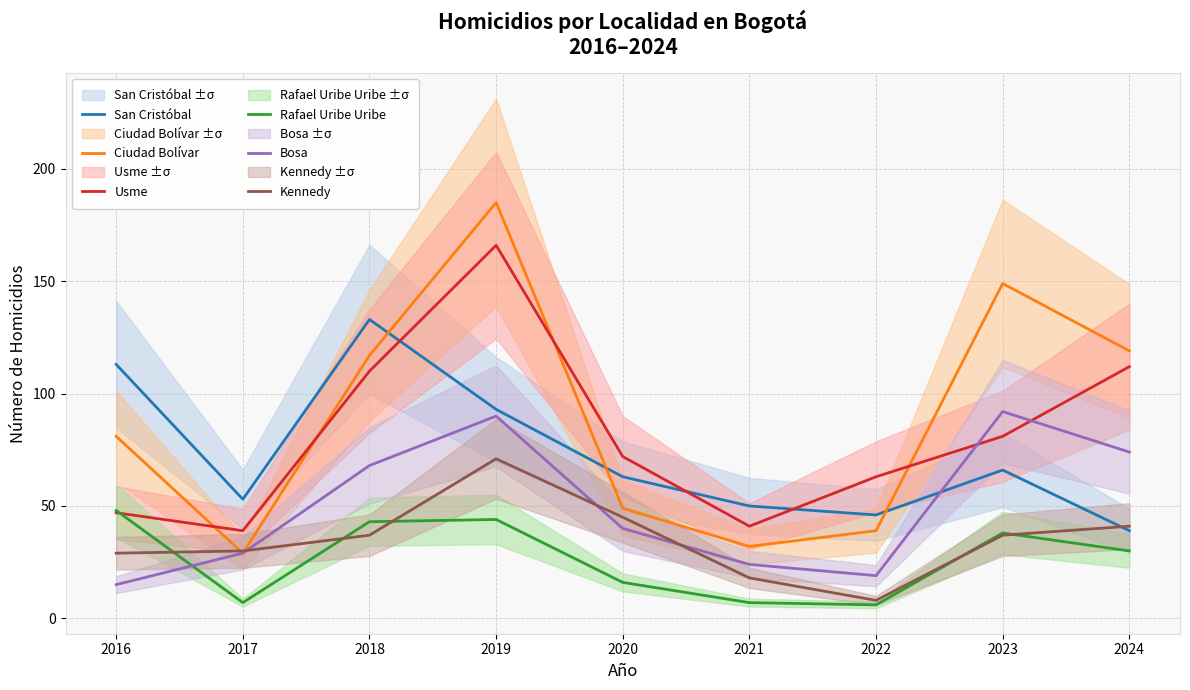

How many intersections are there between Usme and Rafael Uribe Uribe?

1